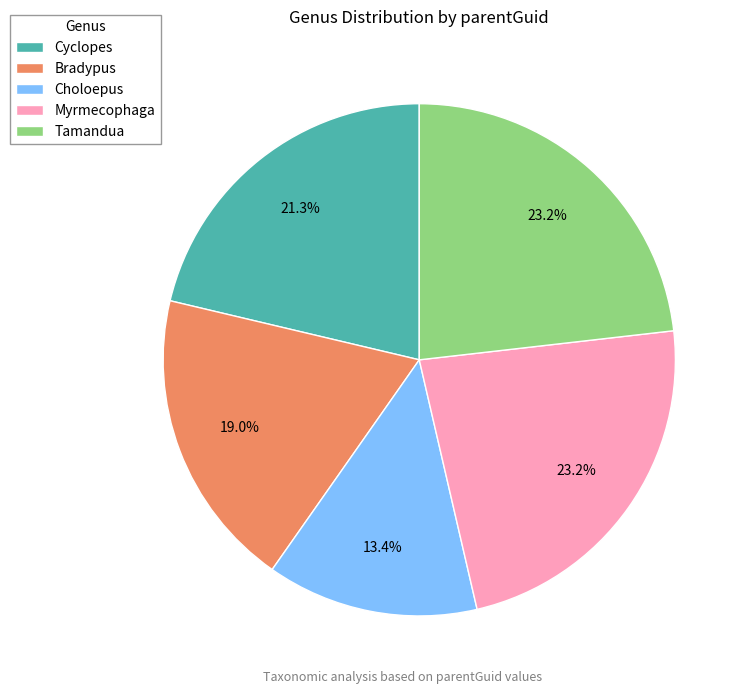

Which category has the smallest portion of the pie?

Choloepus